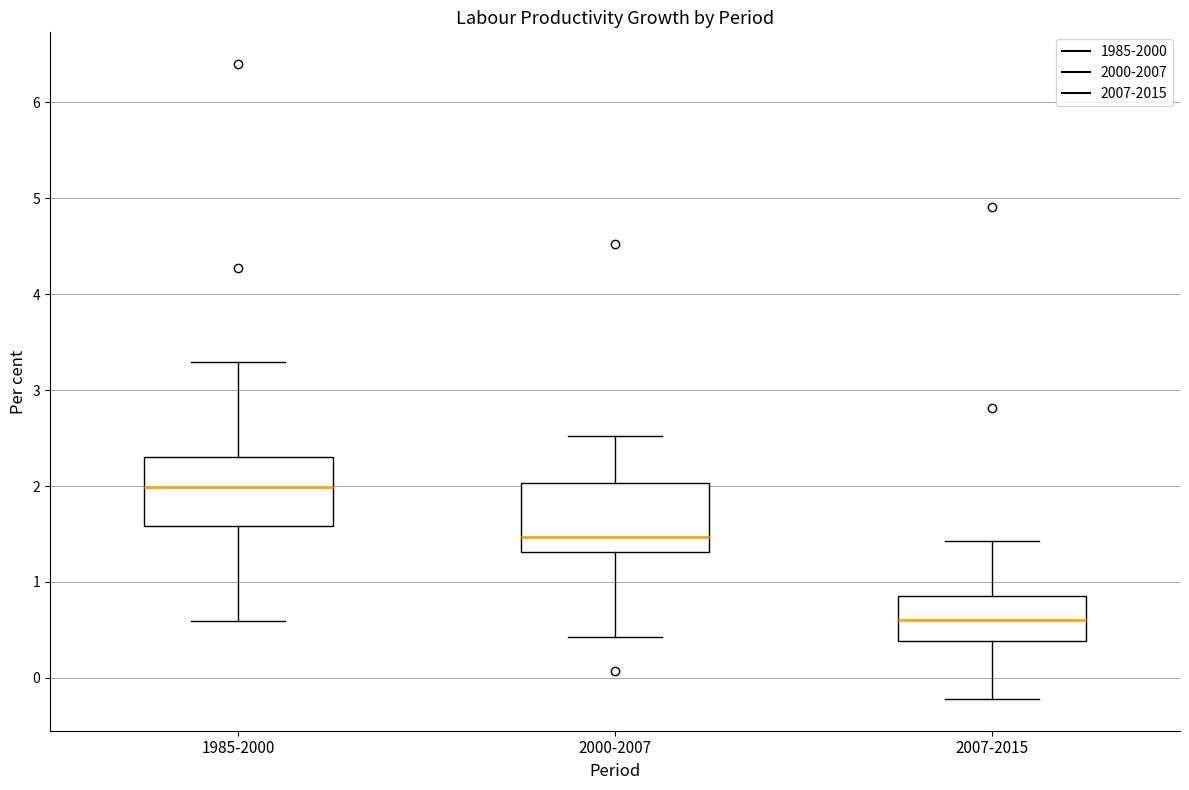

Reading left to right, read every box against the y-axis: the position of its median line, the range the box covers, and the ends of its whiskers. The values are not printed on the chart, so give them approximately, as read against the axis.

1985-2000: median 2.0, box 1.6 to 2.3, whiskers 0.6 to 3.3
2000-2007: median 1.5, box 1.3 to 2.0, whiskers 0.4 to 2.5
2007-2015: median 0.6, box 0.4 to 0.9, whiskers -0.2 to 1.4